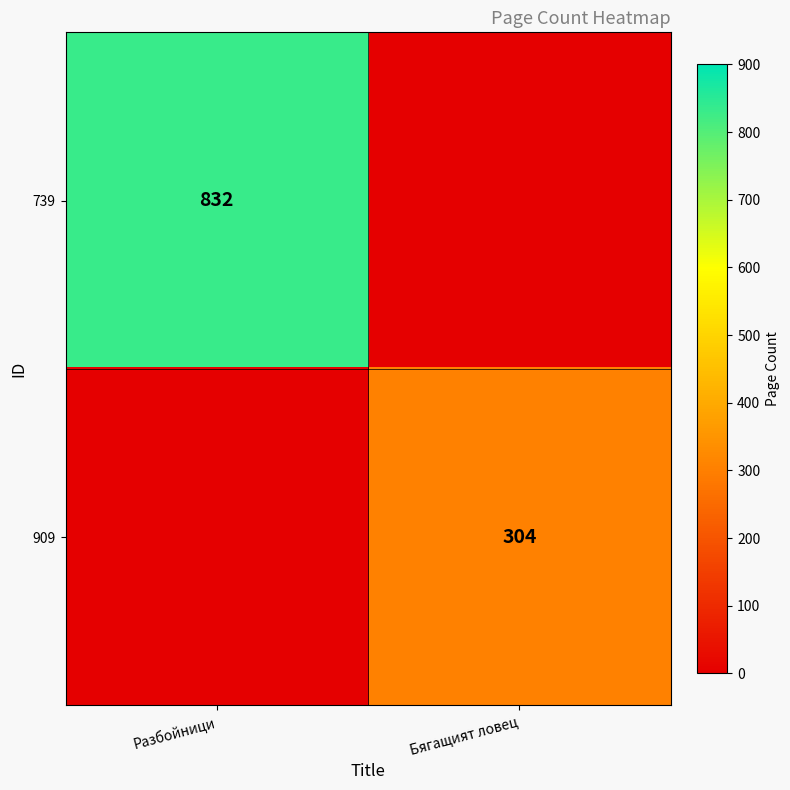

The 909 series shows 149 at Бягащият ловец. True or false?

False